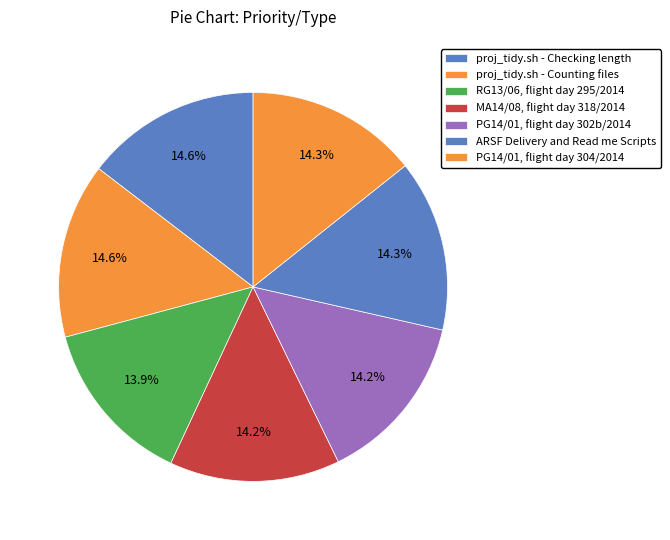

How much of the chart is everything except proj_tidy.sh - Counting files?

85.4%